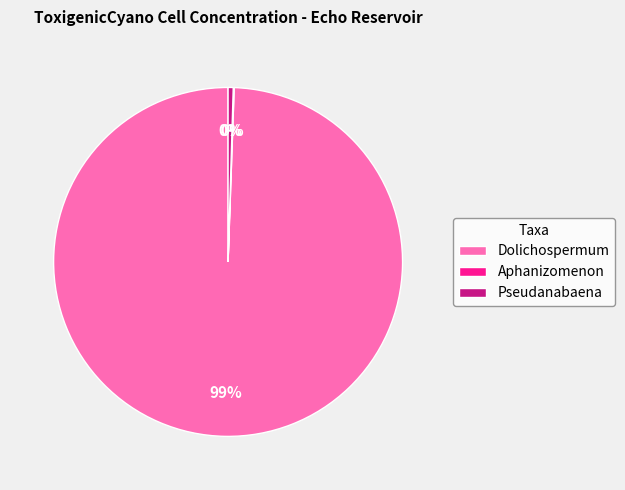

Which category has the biggest portion of the pie?

Dolichospermum